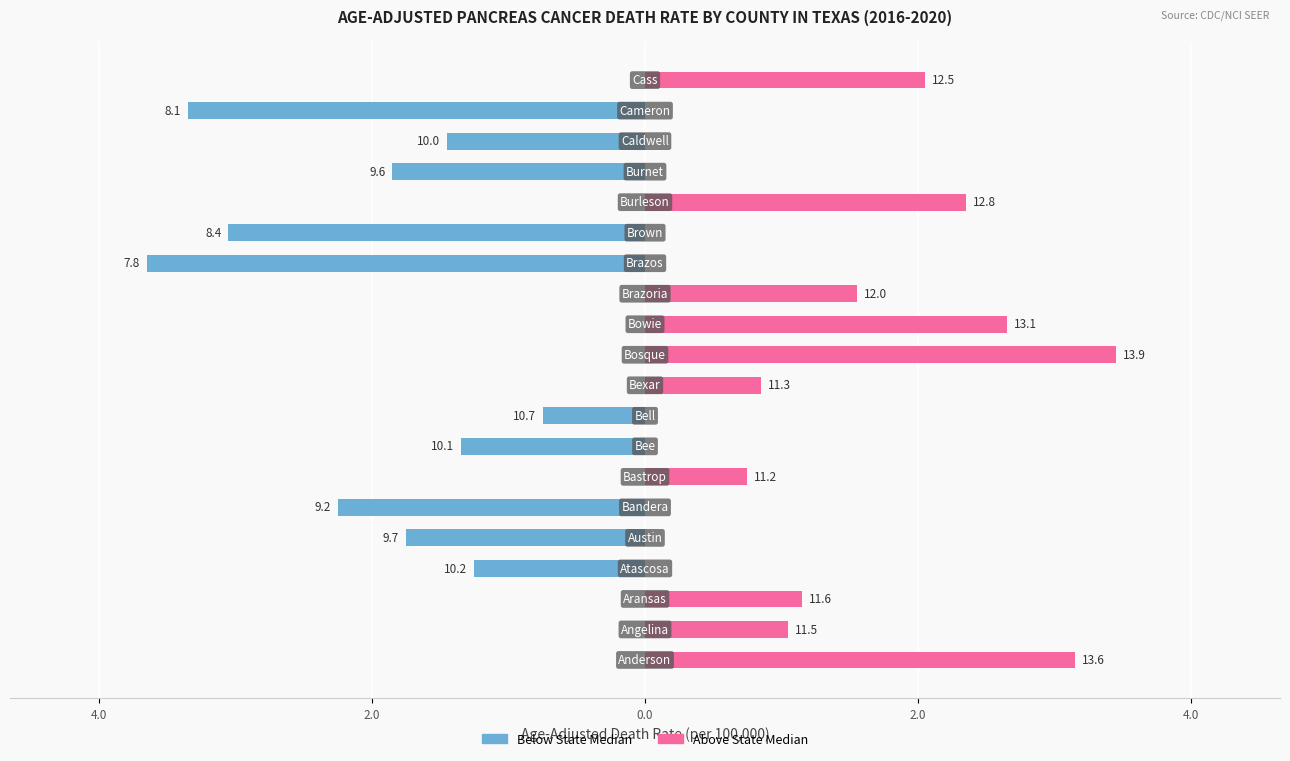

What are all the series names shown in the legend?

Below State Median, Above State Median